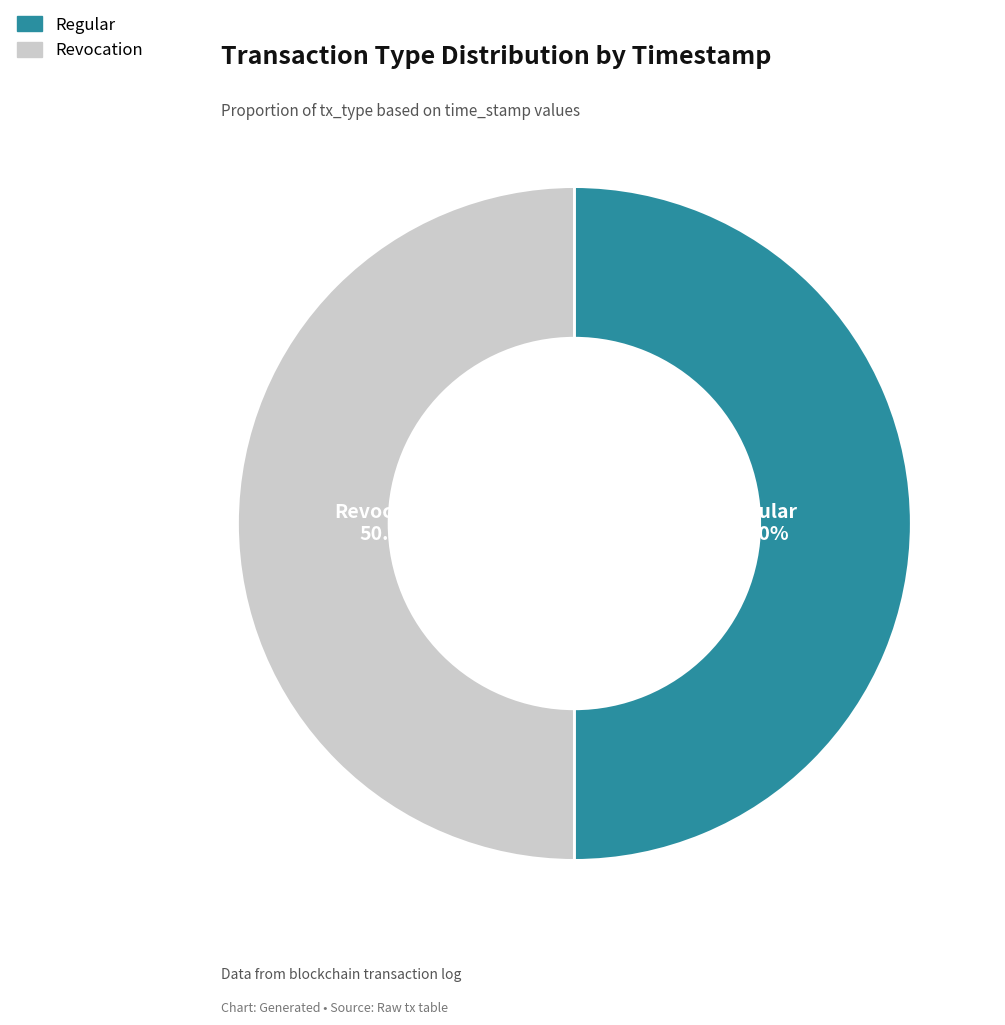

To the nearest percent, what is the combined percentage of Revocation and Regular?

100%